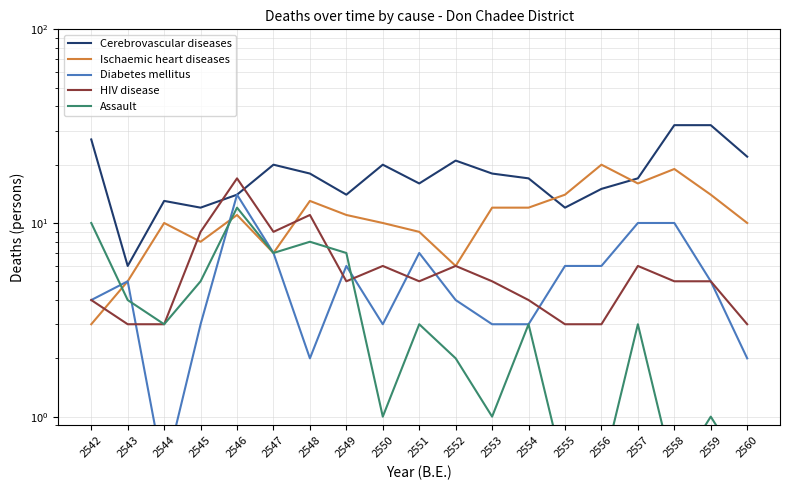

How many lines are shown in the chart?

5